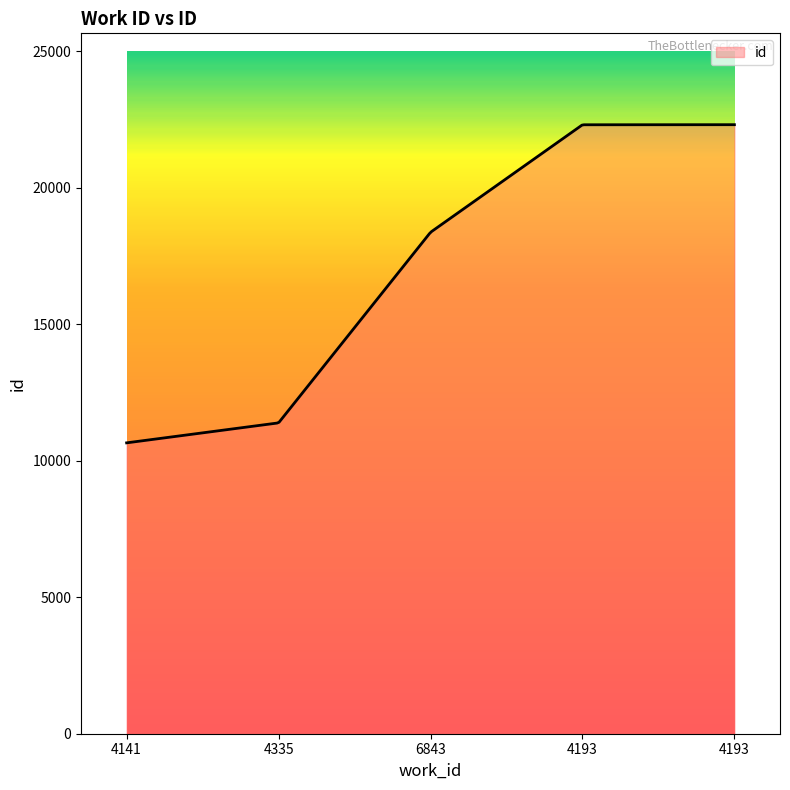

What is the smallest value displayed?

10658.0